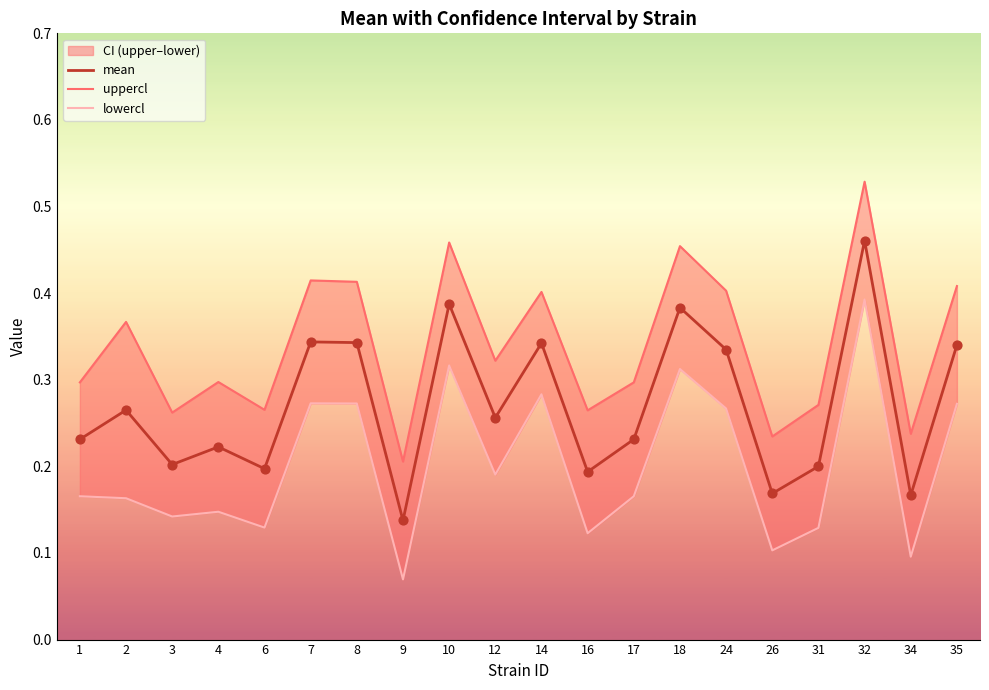

At how many categories does at least one series exceed 0?

20